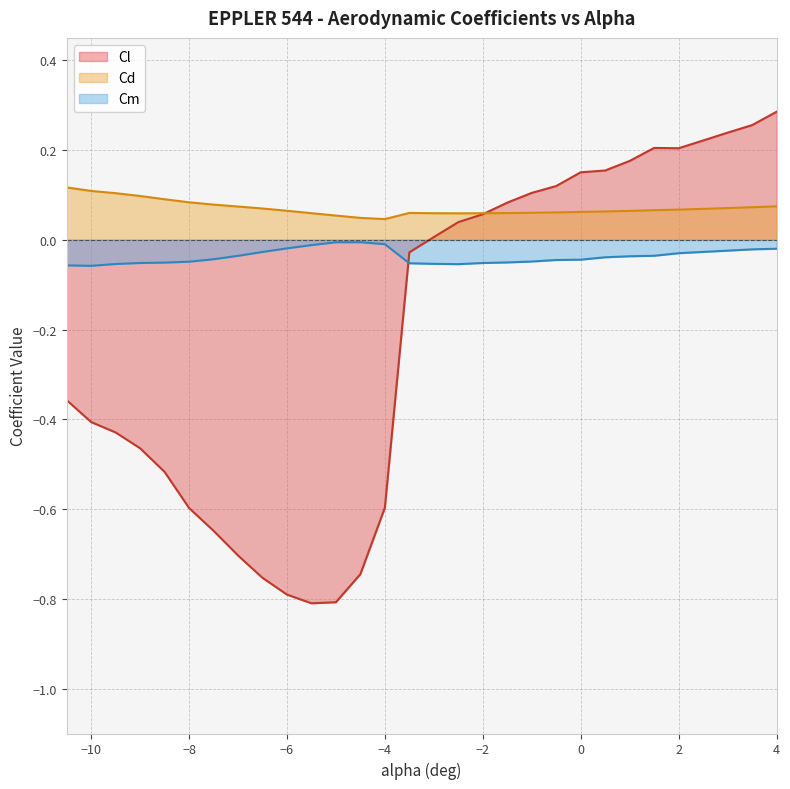

After their last crossing, which series has the higher values: Cl or Cm?

Cl